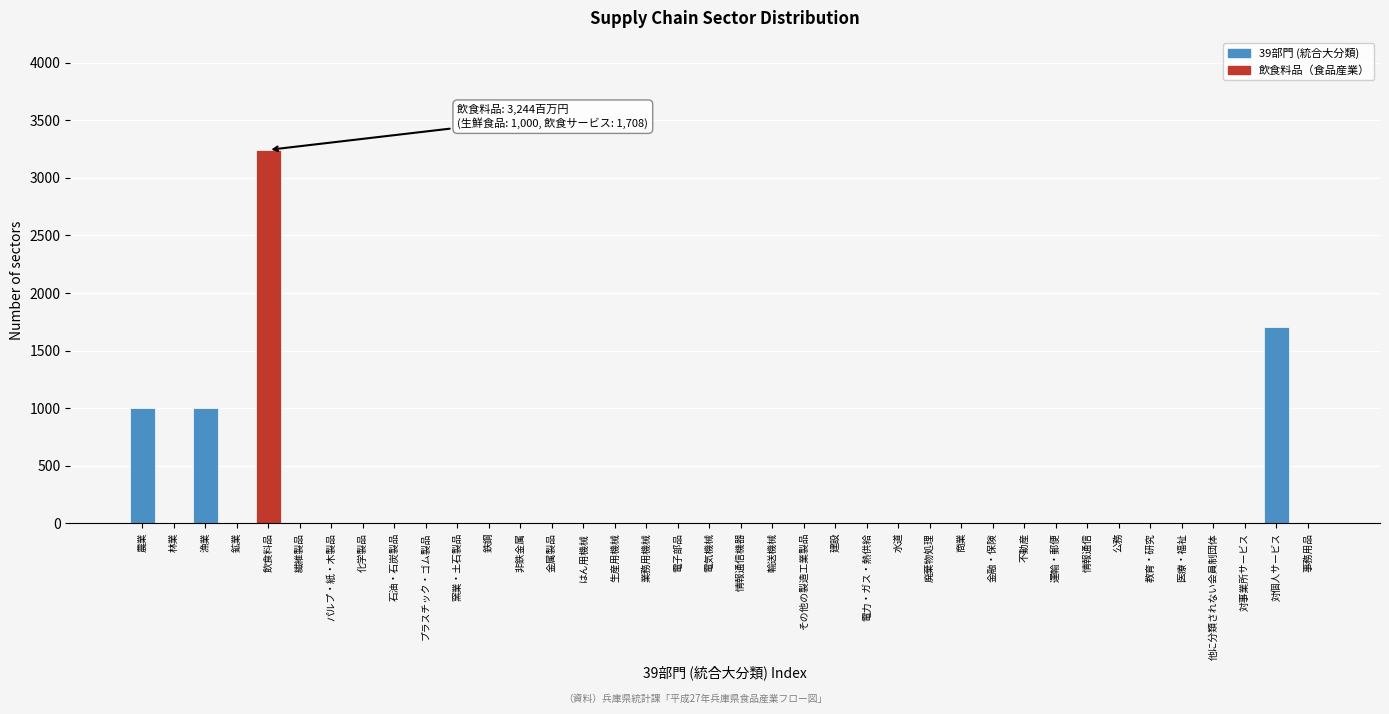

Where is the data nearest to the value 1622?

対個人サービス